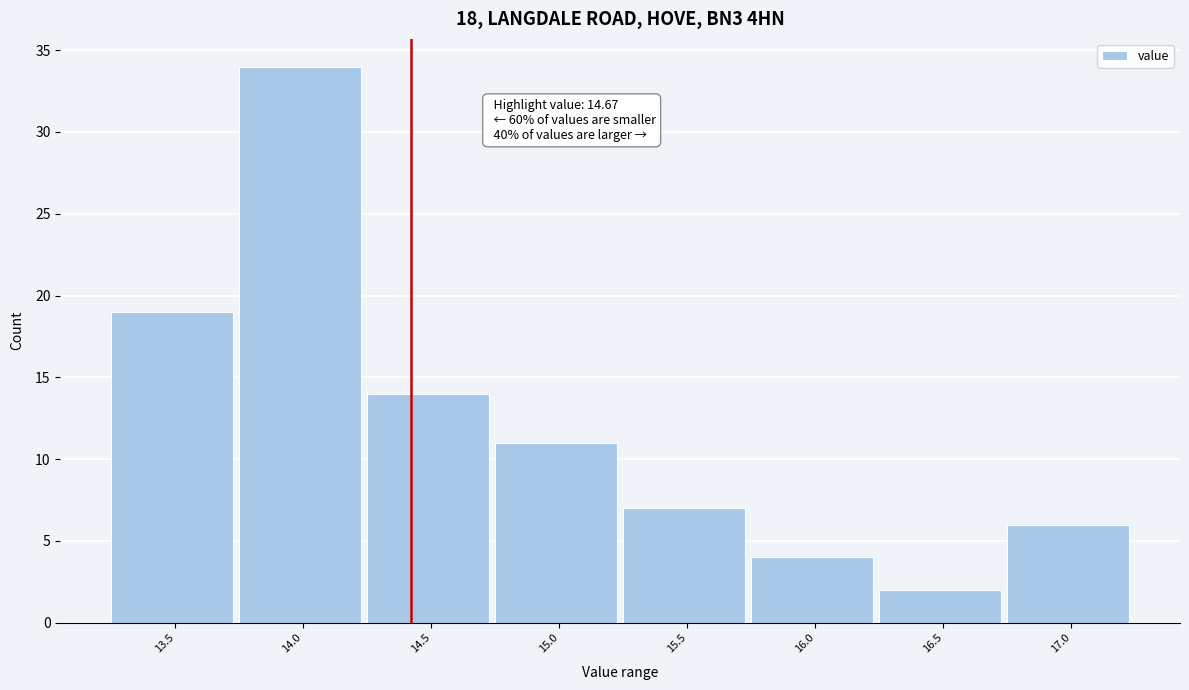

Reading left to right, what are all the values shown in this chart?

13.5=19	14.0=34	14.5=14	15.0=11	15.5=7	16.0=4	16.5=2	17.0=6